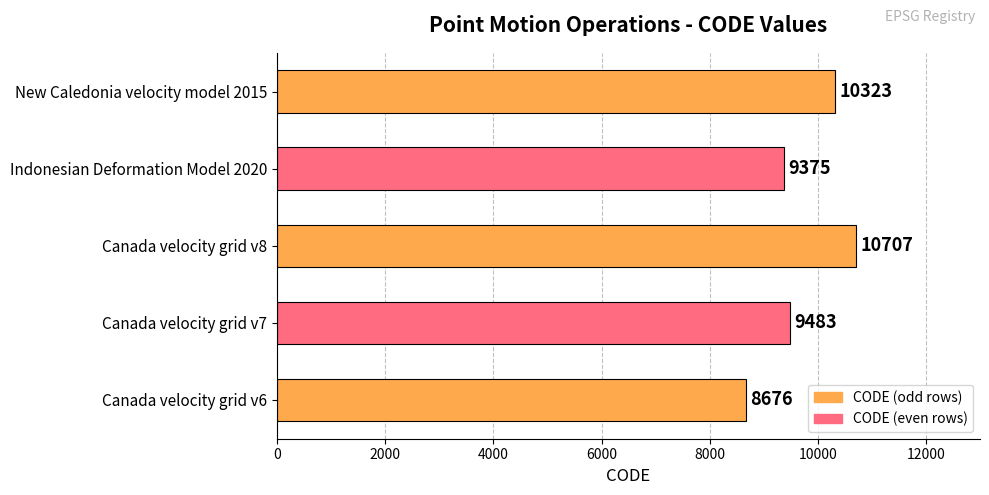

How many distinct data groups are displayed?

1